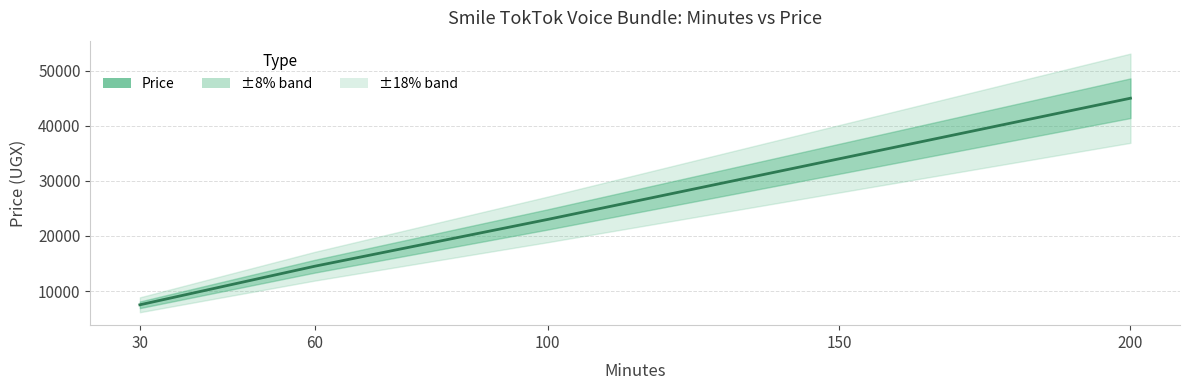

List the labels in order of value, smallest first.

30, 60, 100, 150, 200